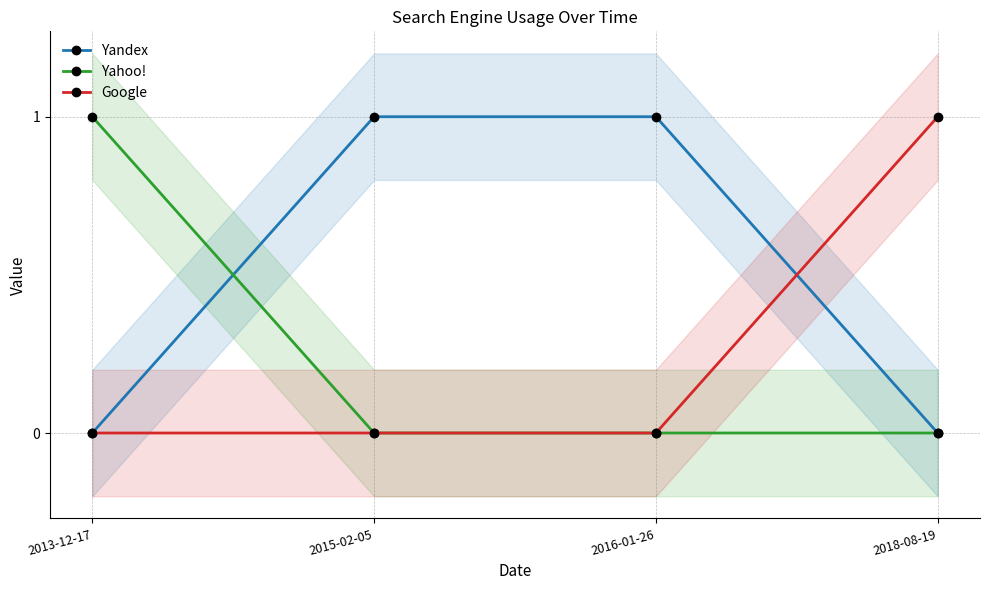

Reading left to right, what are all the values shown in this chart?

Yandex: 0	1	1	0
Yahoo!: 1	0	0	0
Google: 0	0	0	1